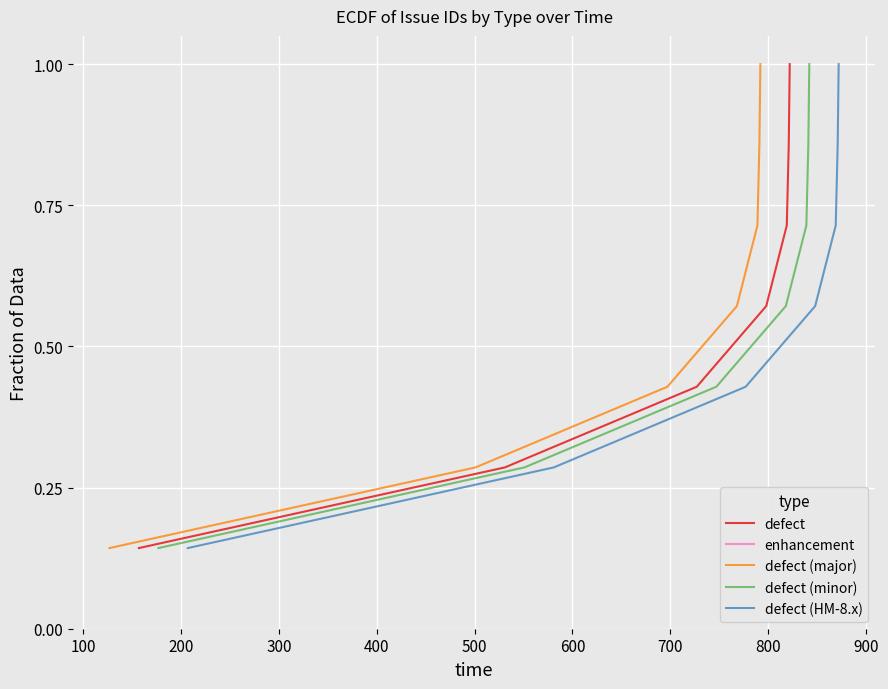

What is the value of the defect (minor) point at the 2nd from the left?

0.3